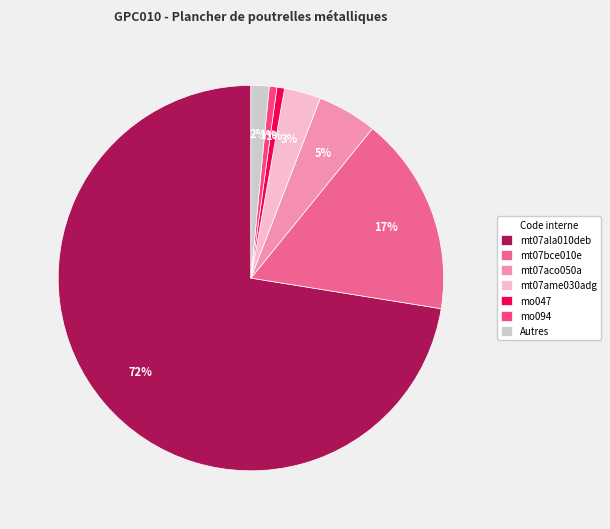

To the nearest percent, what percentage of the pie is mo094?

1%